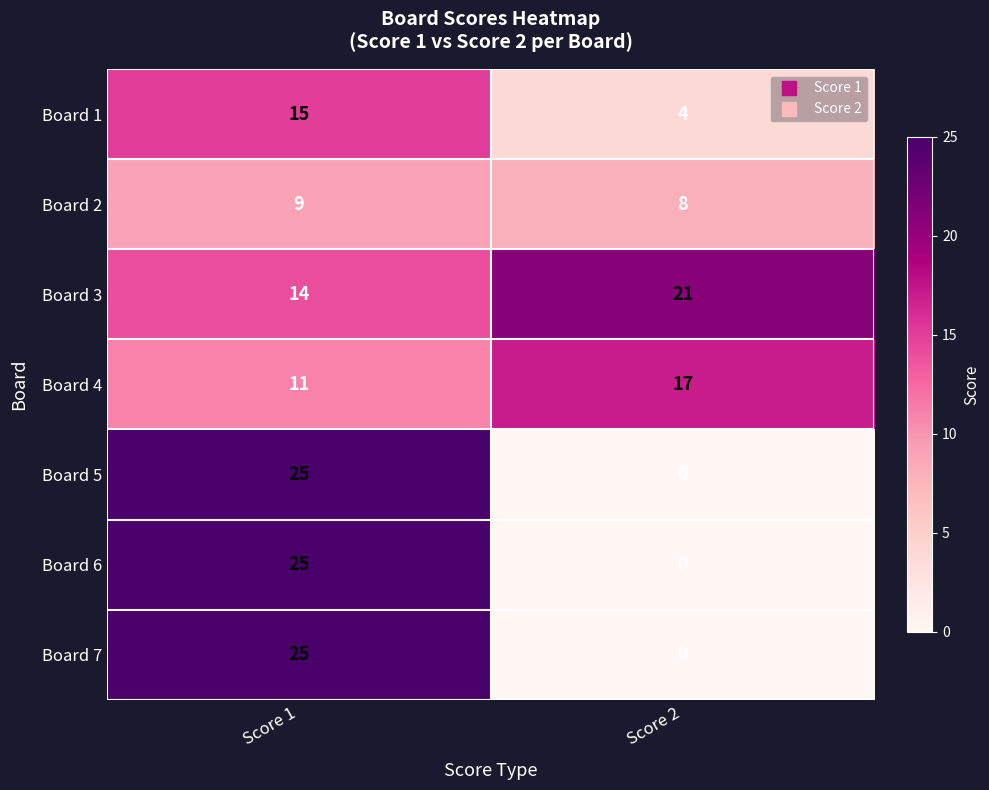

How many distinct data groups are displayed?

7